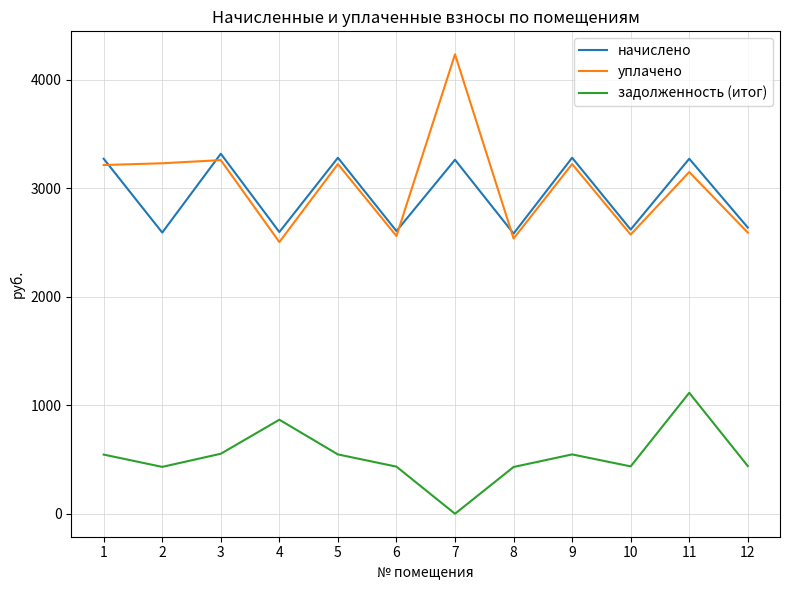

What are all the series names shown in the legend?

начислено, уплачено, задолженность (итог)